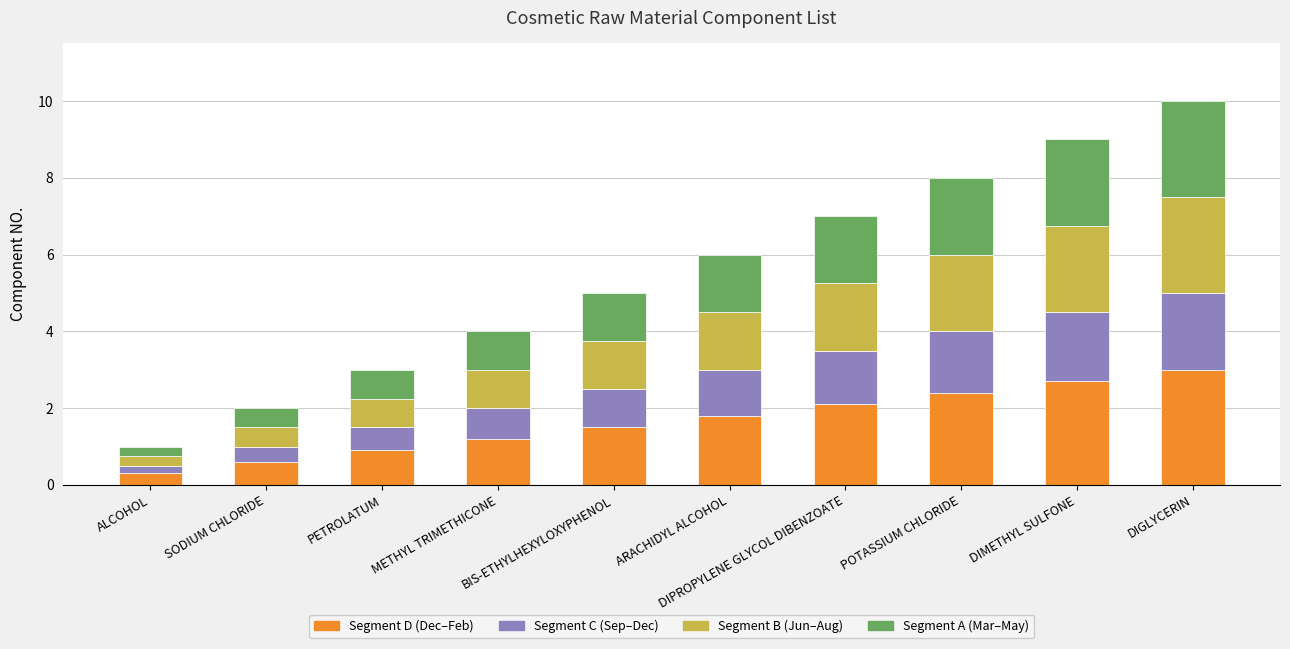

What is the total value across all series at METHYL TRIMETHICONE?

4.0